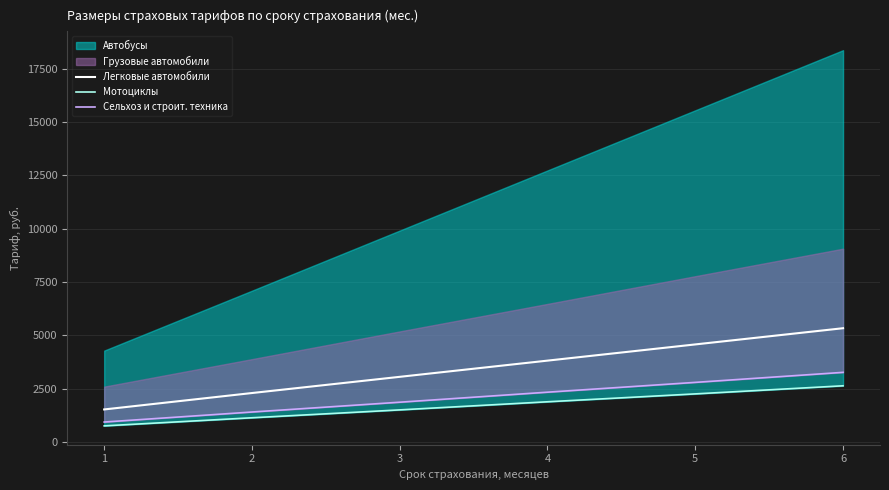

The value of Легковые автомобили at 3 is 1436. True or false?

False